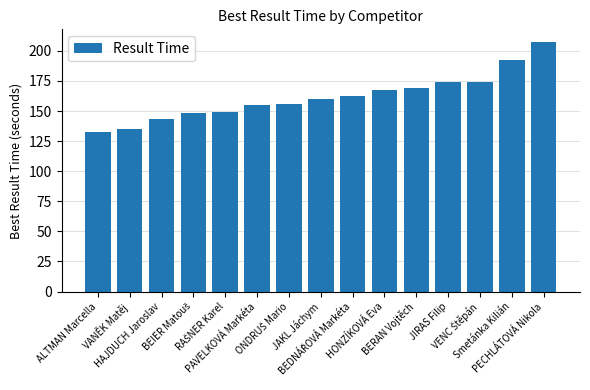

What is the value of the 10th bar from the left?

167.7